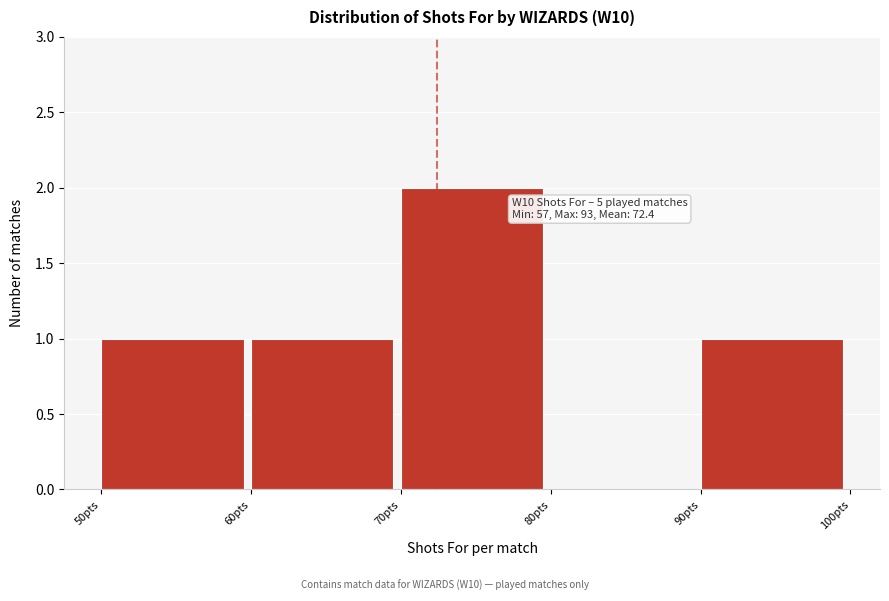

Which range on the x-axis has the tallest bar?

70 to 80